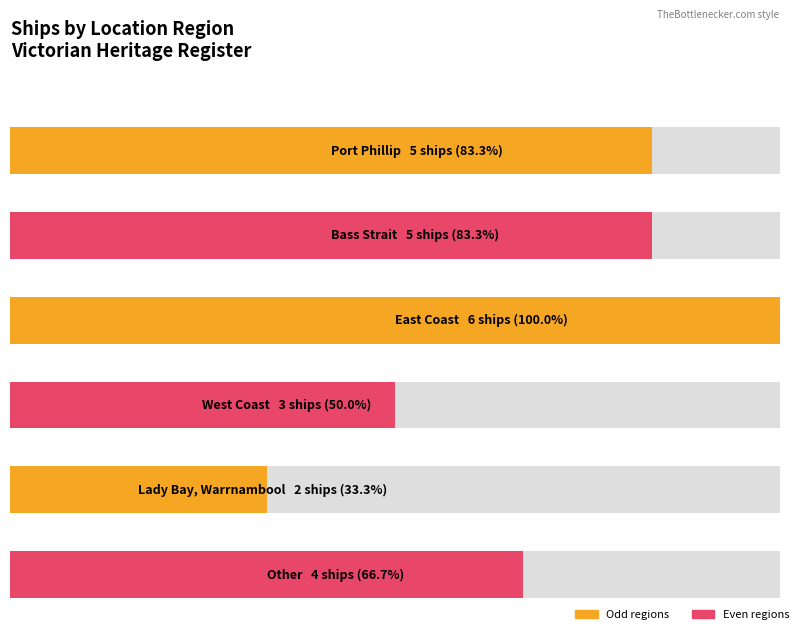

Which category has the highest value across all series?

East Coast